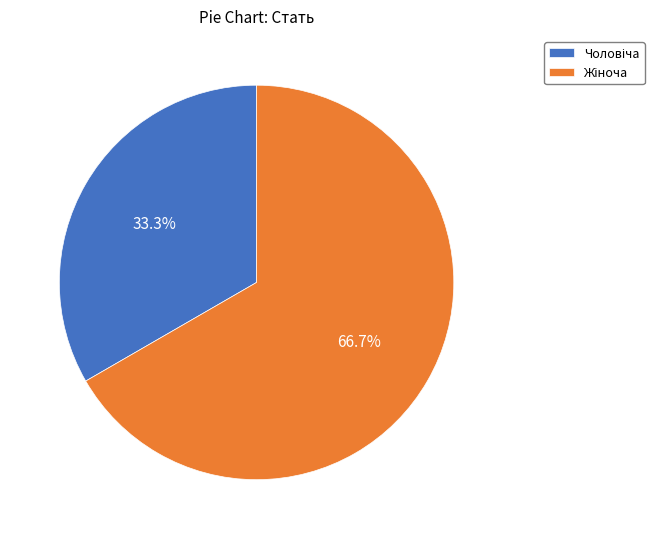

Is there a majority slice in this chart?

Yes